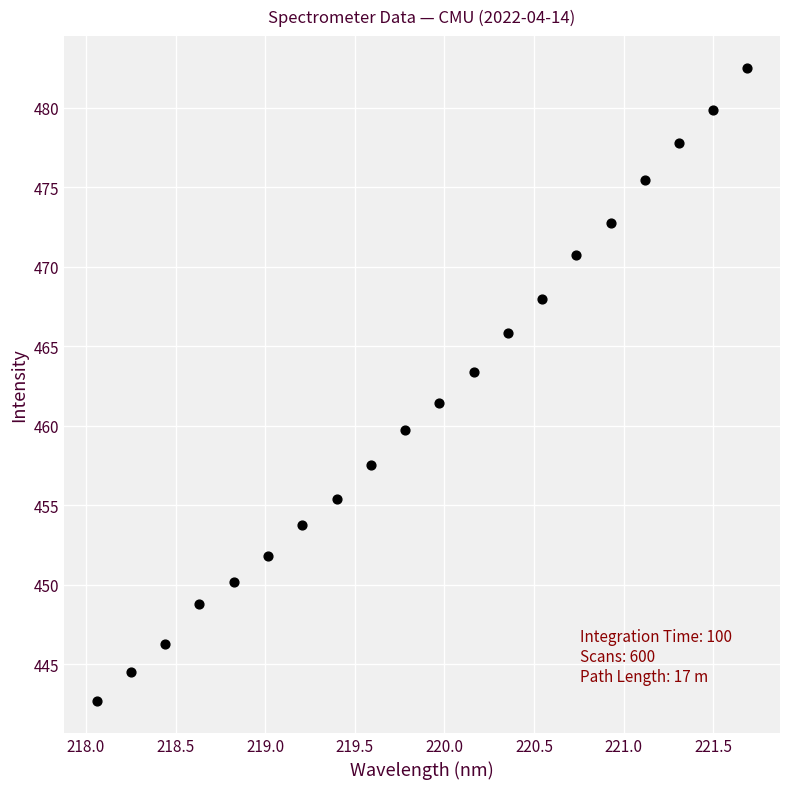

What Y value in the scatter plot is closest to 462?

461.4